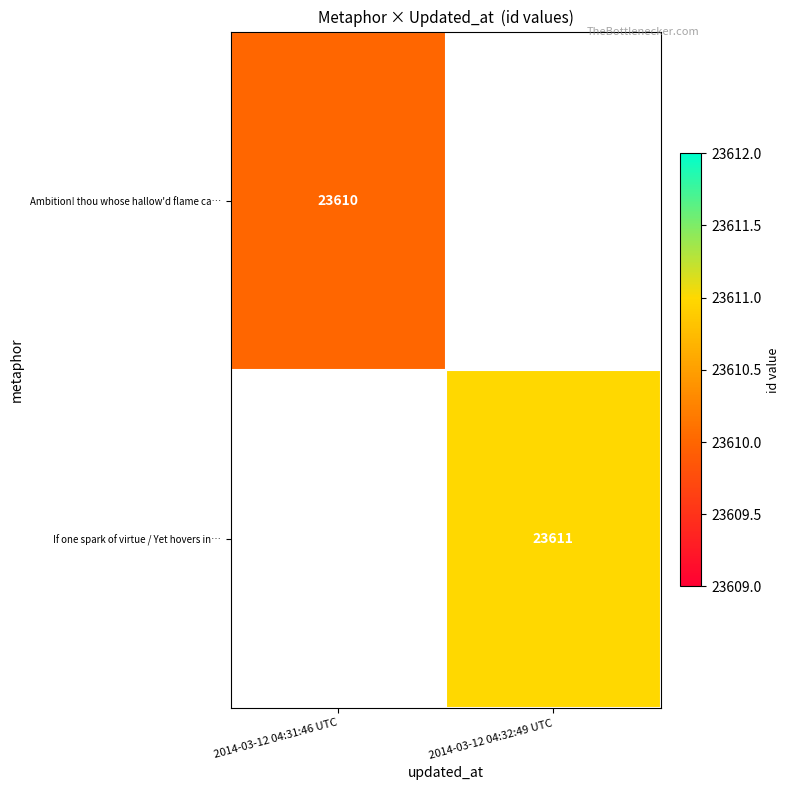

Between 2014-03-12 04:31:46 UTC and 2014-03-12 04:32:49 UTC, which is larger?

2014-03-12 04:32:49 UTC